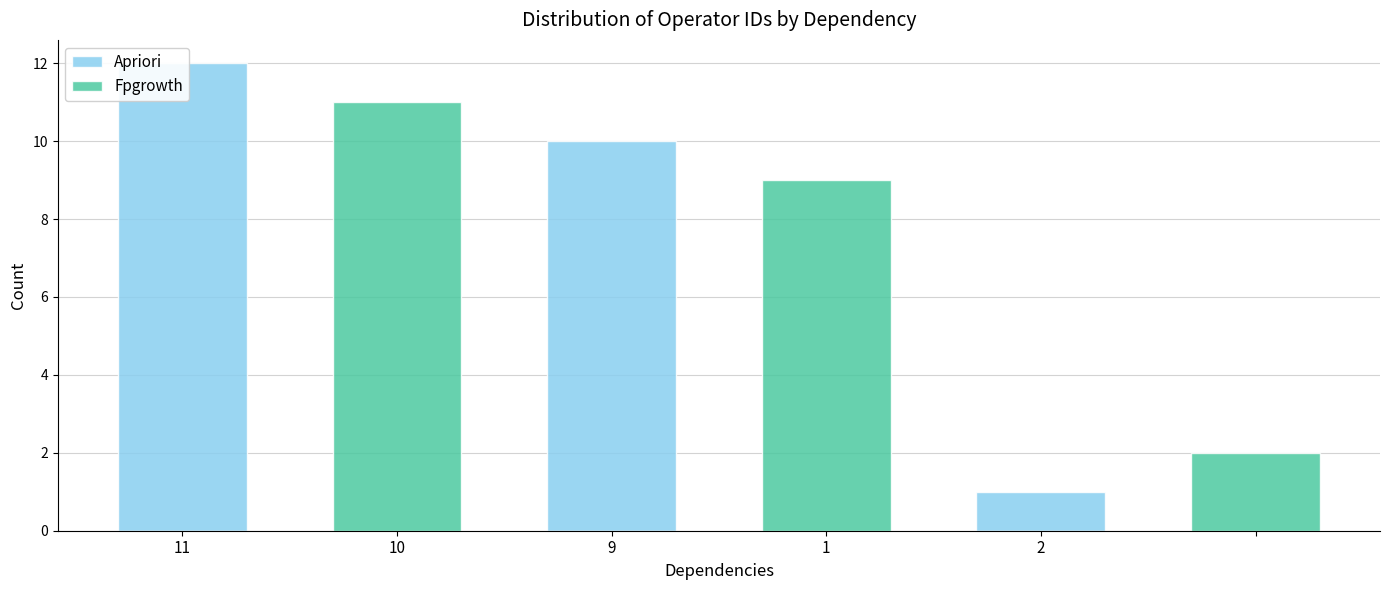

What are all the series names shown in the legend?

Apriori, Fpgrowth